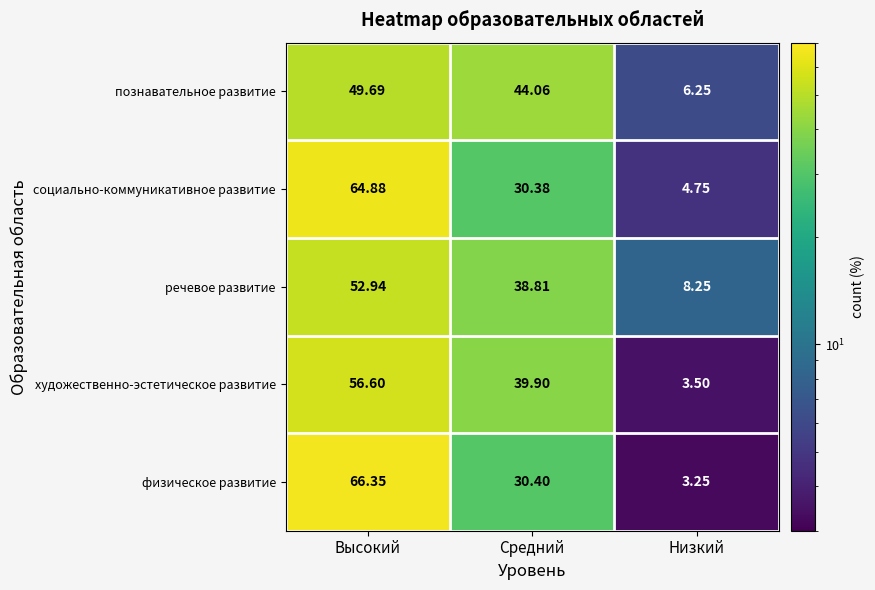

How many data points does each series have?

3